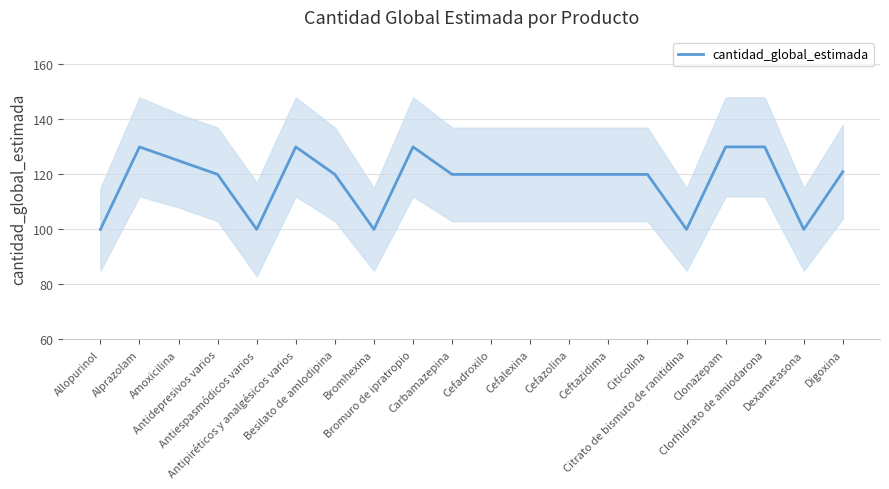

Count the number of values greater than 120.

7